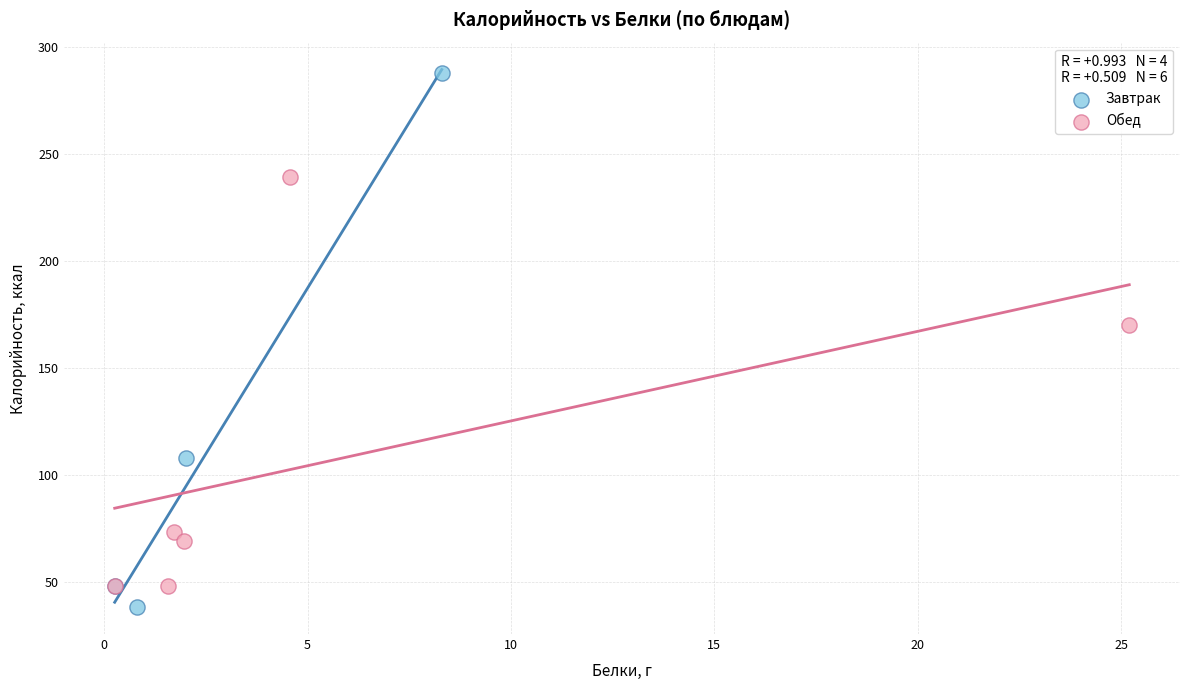

What are all the series names shown in the legend?

Завтрак, Обед